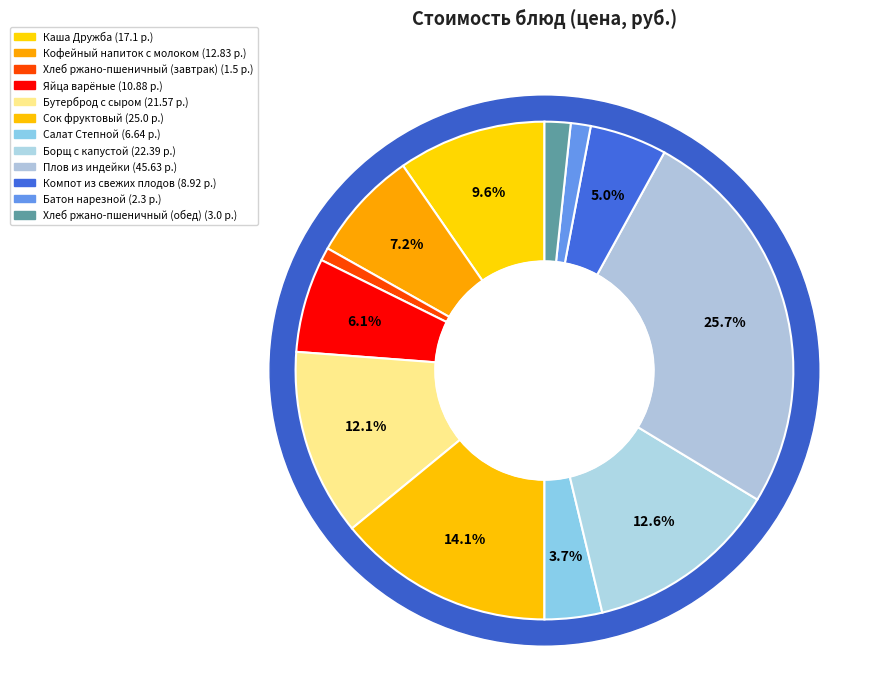

How many segments does this pie chart have?

12